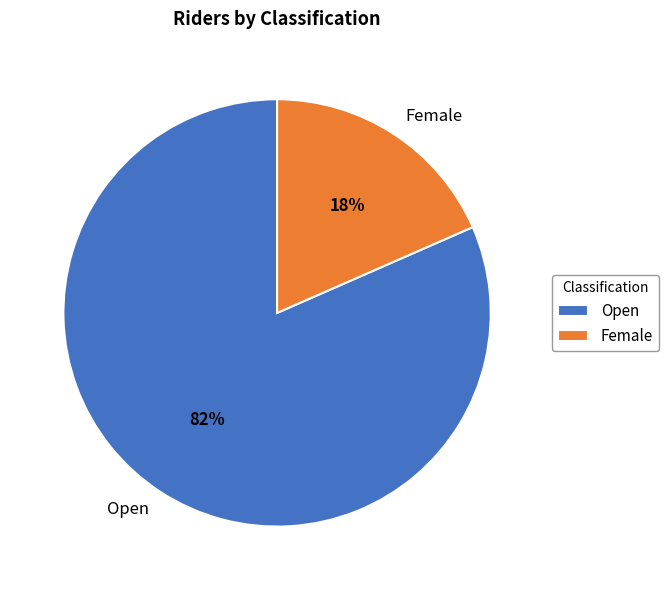

Rank the categories by value from lowest to highest.

Female, Open